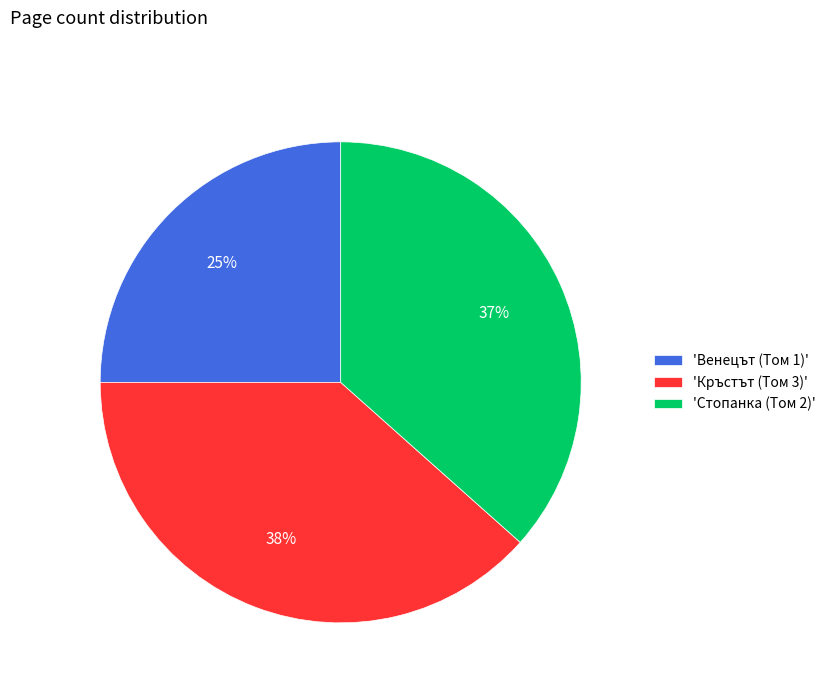

Which slice is the largest?

'Кръстът (Том 3)'